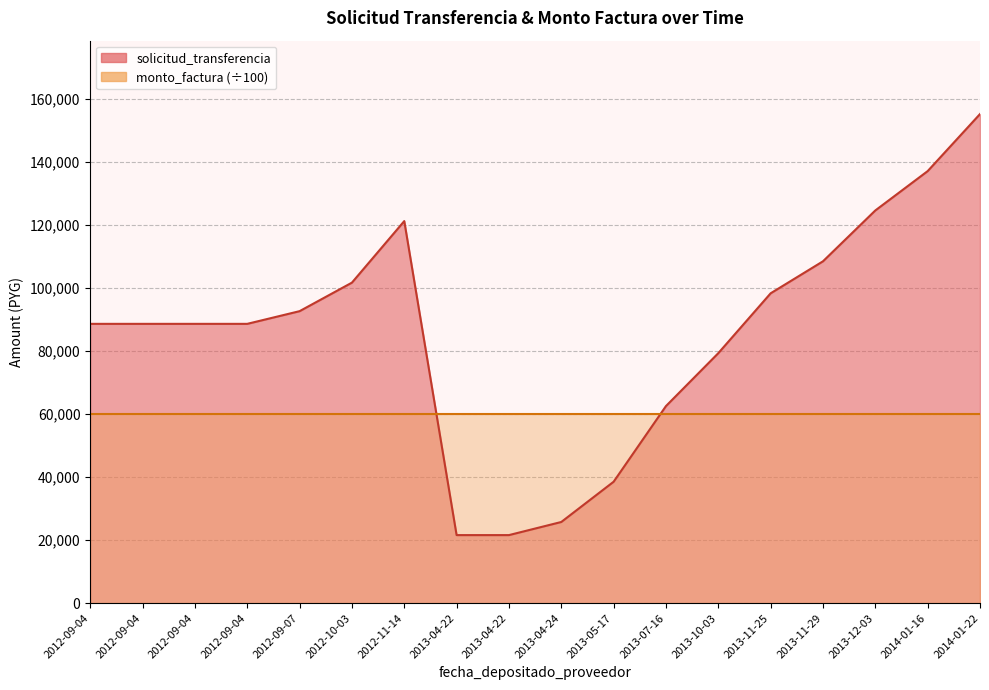

At which category does the data reach its first local peak?

2012-11-14